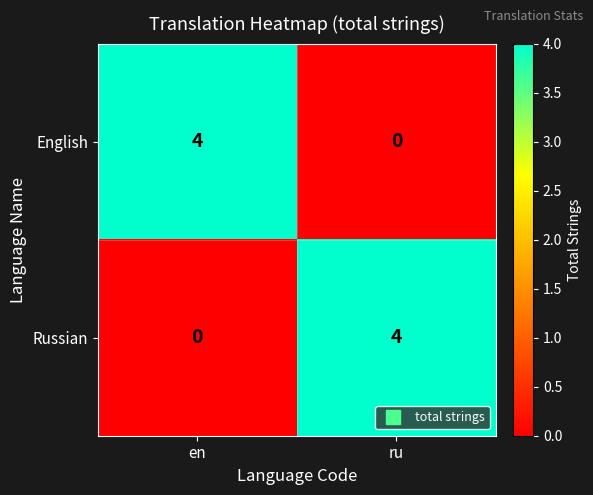

How many series are shown in this chart?

2